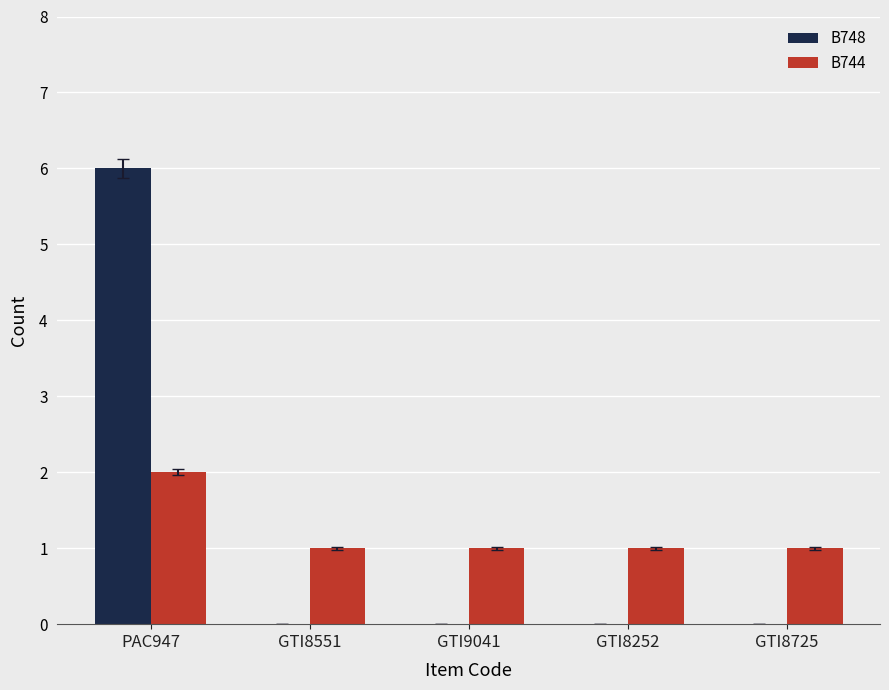

What is the sum of all B748 values?

6